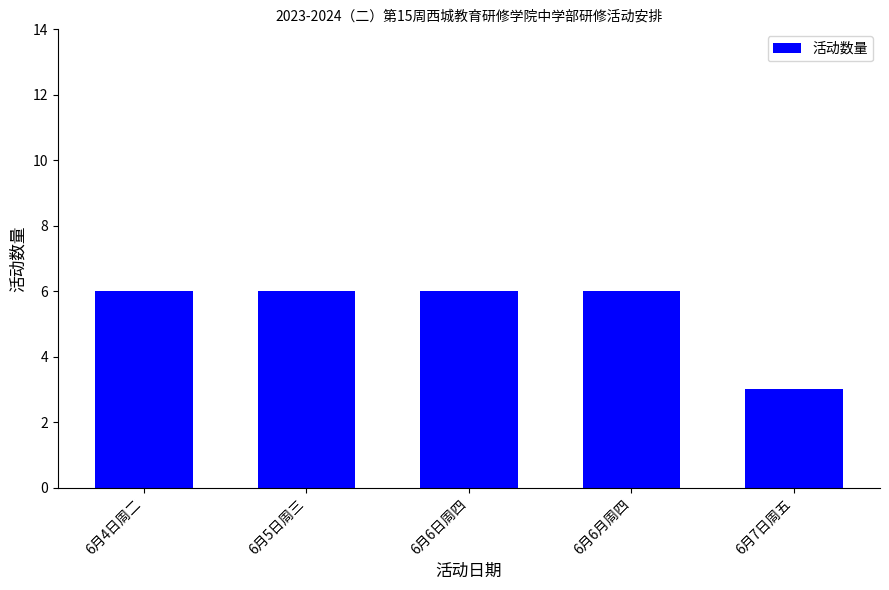

The value at 6月7日周五 is 3. True or false?

True